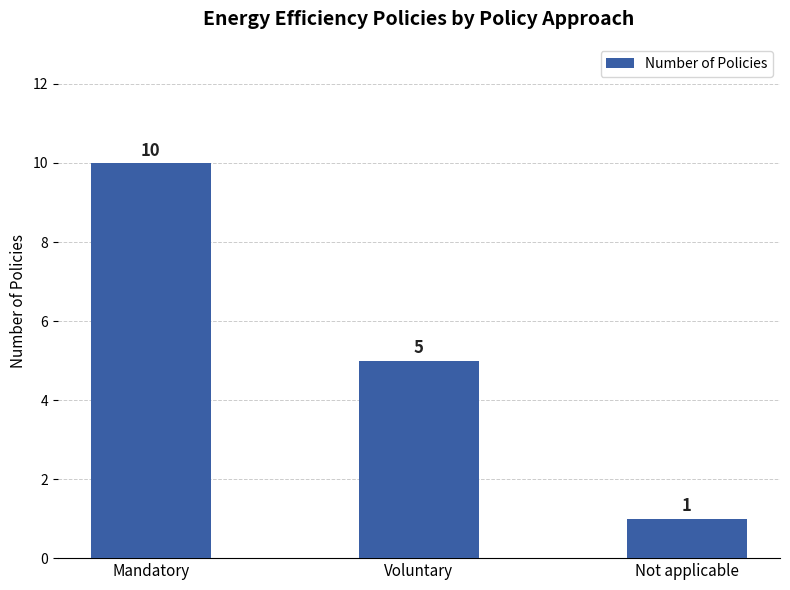

Rank the categories by value from lowest to highest.

Not applicable, Voluntary, Mandatory